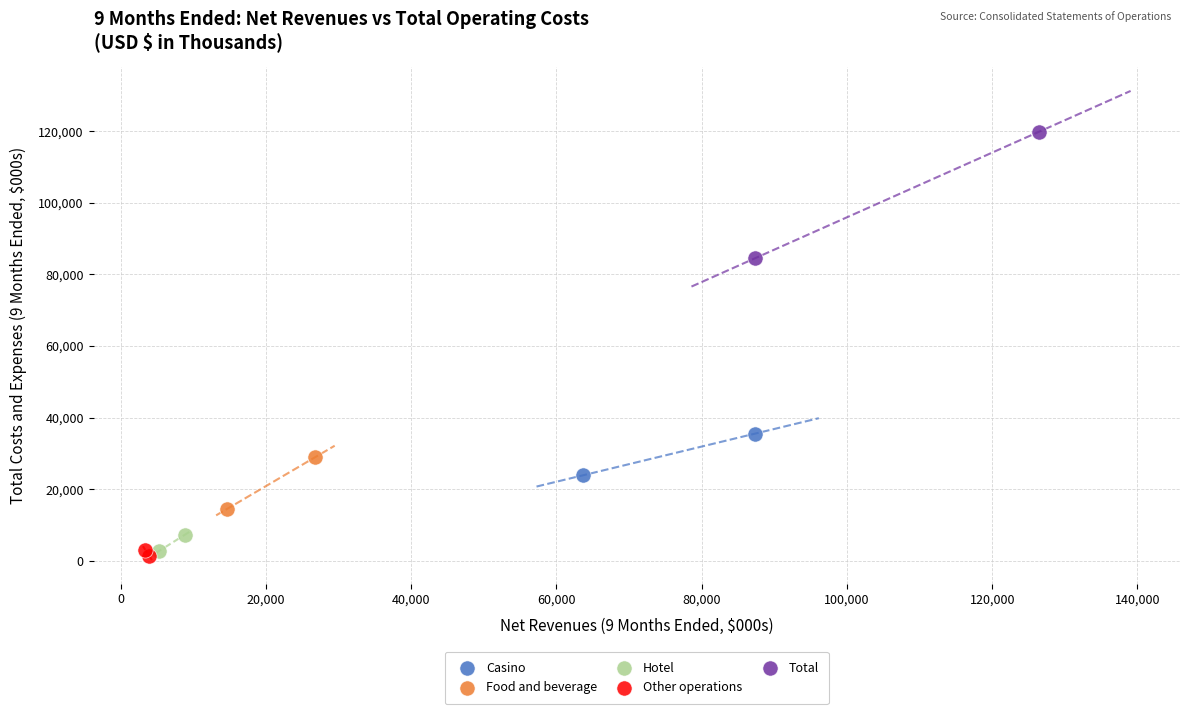

Which series reaches the maximum Y coordinate?

Total